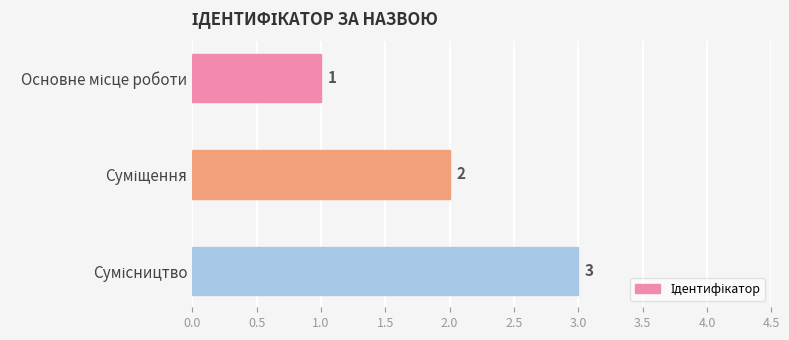

What is the sum of all values?

6